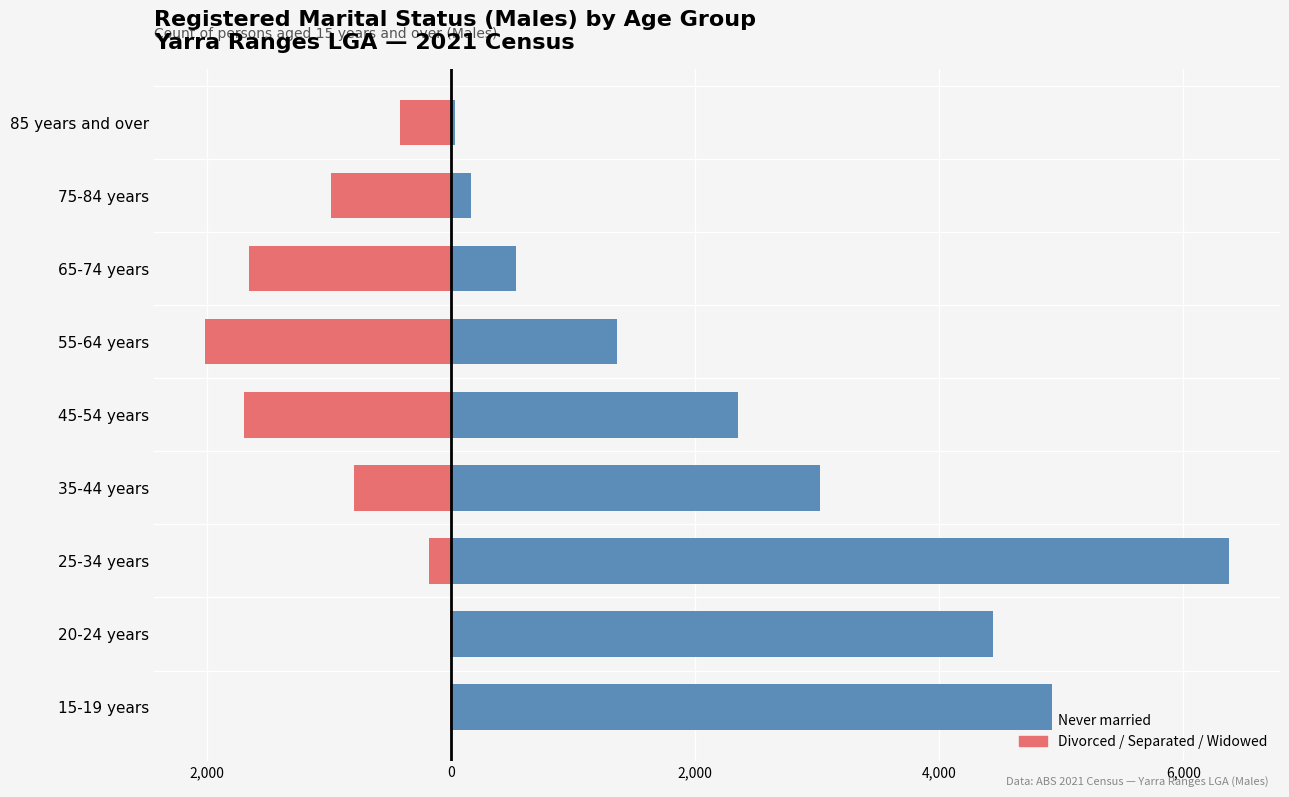

The Never married series shows 30 at 85 years and over. True or false?

True